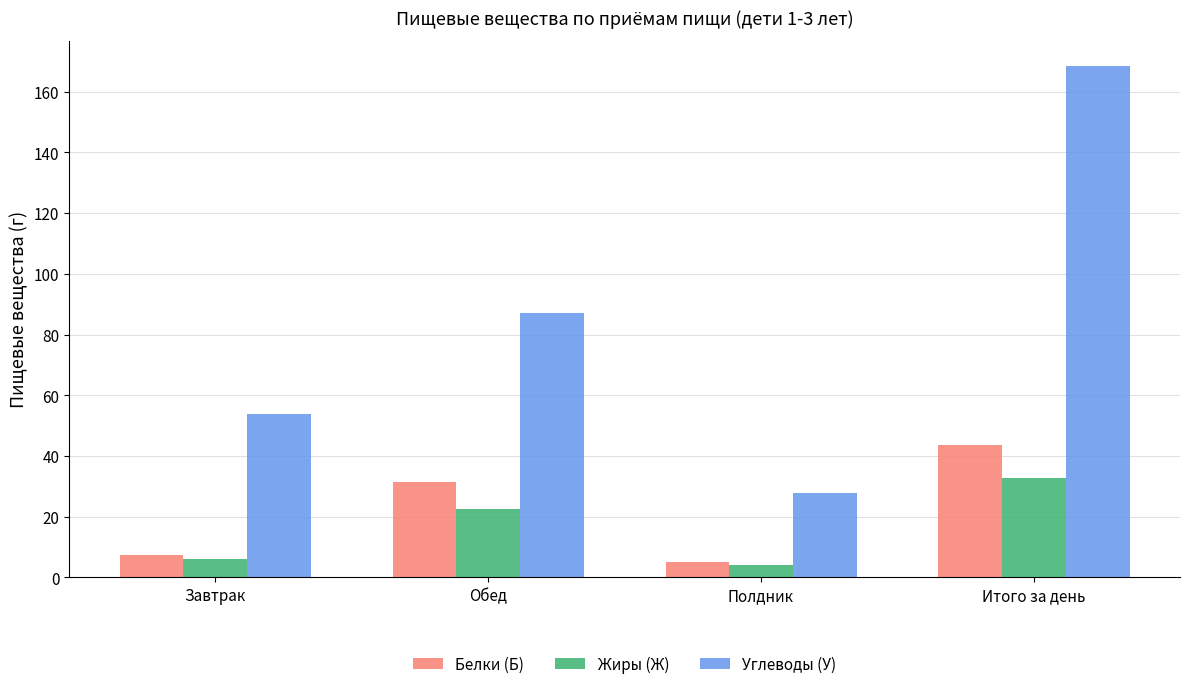

Where does the Белки (Б) series first go above 31?

Обед